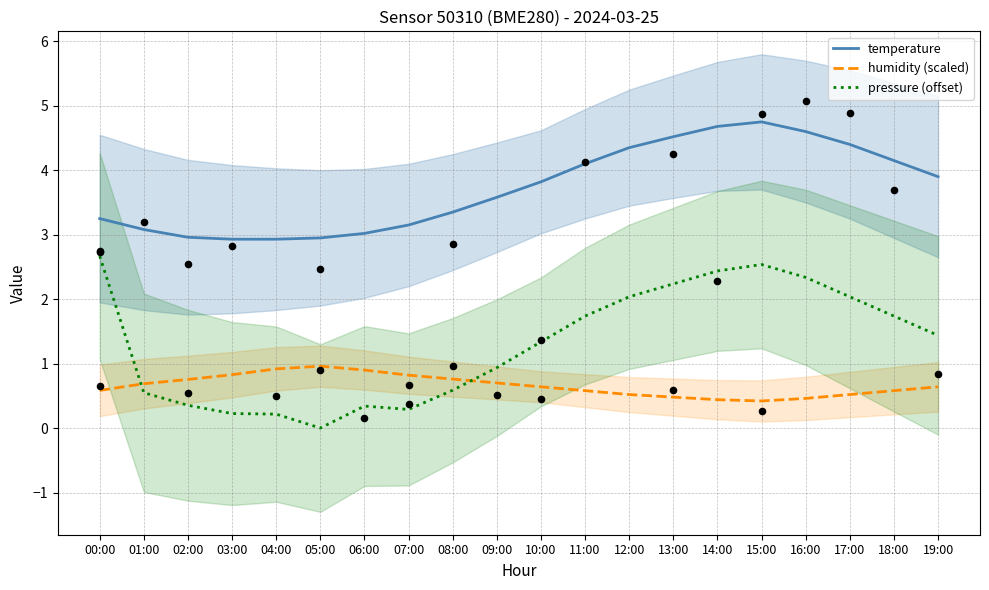

What are all the series names shown in the legend?

temperature, humidity (scaled), pressure (offset)